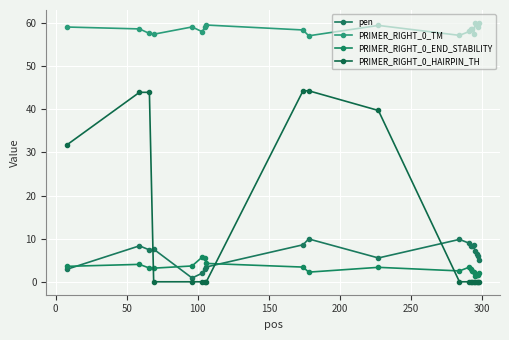

Count the number of data series in this chart.

4